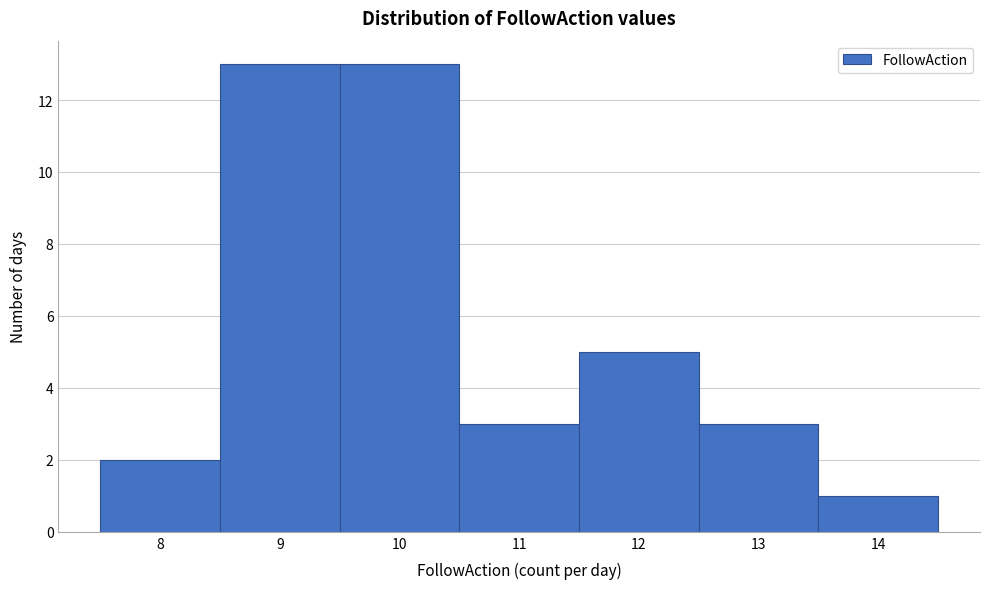

How tall is the bar that spans 7.5 to 8.5 on the x-axis? The values are not printed on the chart, so give them approximately, as read against the axis.

2